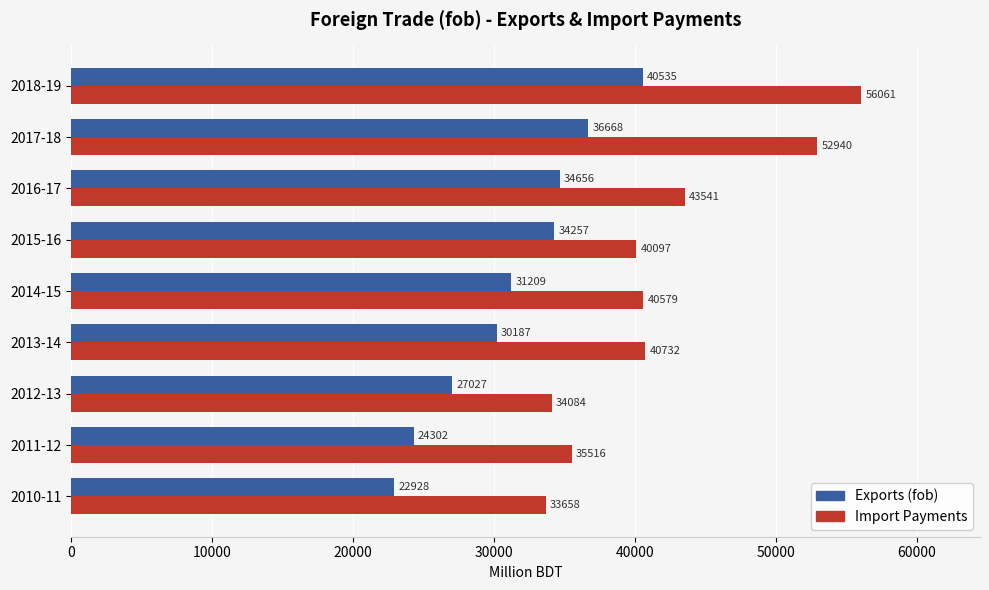

What is the sum of all Import Payments values?

377207.2